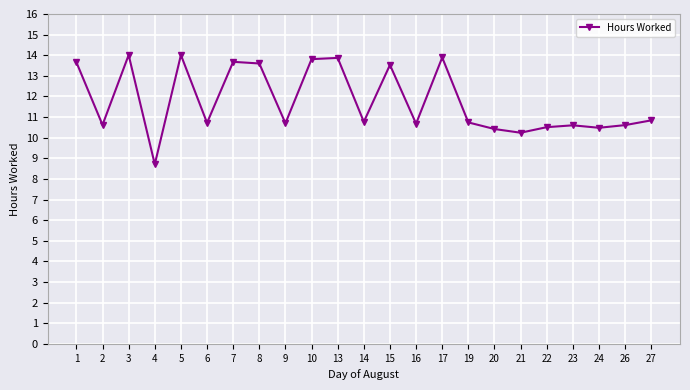

What is the ratio of the value at 2 to the value at 19?

1.0